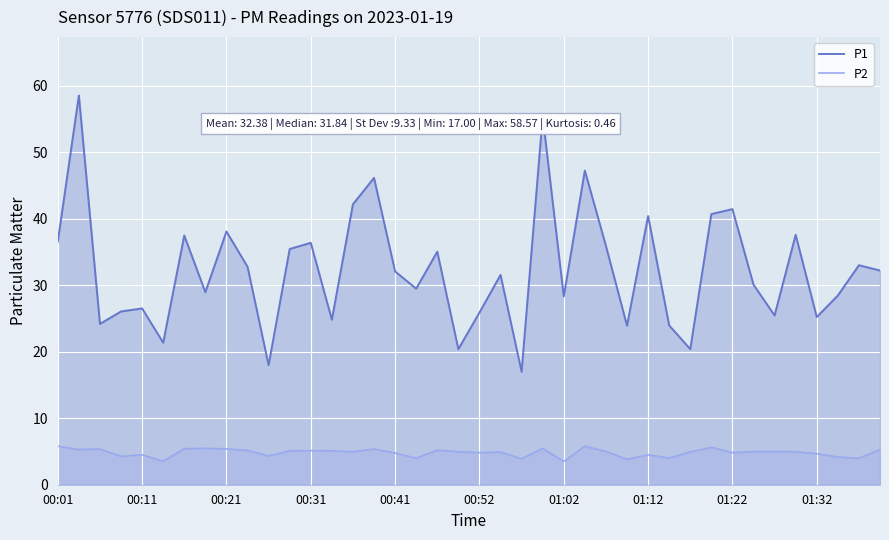

How many categories are shown in the chart?

40